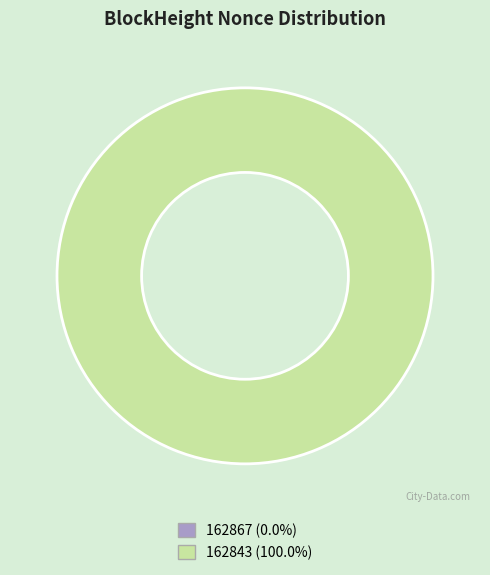

To the nearest percent, what is the difference between the 162843 and 162867 slice percentages?

100%